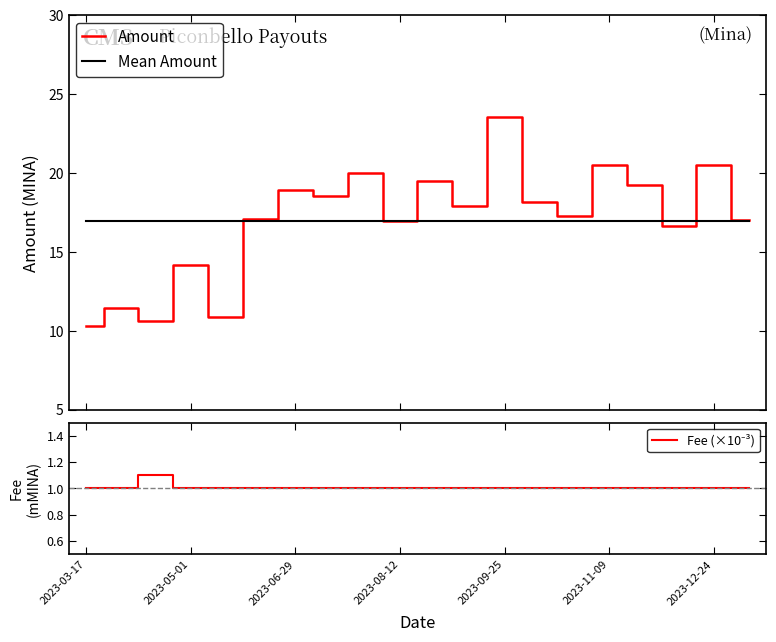

Reading left to right, list all the values displayed in this chart.

Amount: 10.3	11.4	10.6	14.1	10.9	17.1	18.9	18.5	20.0	16.9	19.5	17.9	23.5	18.2	17.3	20.5	19.2	16.7	20.5	17.0
Mean Amount: 17.0	17.0	17.0	17.0	17.0	17.0	17.0	17.0	17.0	17.0	17.0	17.0	17.0	17.0	17.0	17.0	17.0	17.0	17.0	17.0
Fee (×10⁻³): 1.0	1.0	1.1	1.0	1.0	1.0	1.0	1.0	1.0	1.0	1.0	1.0	1.0	1.0	1.0	1.0	1.0	1.0	1.0	1.0